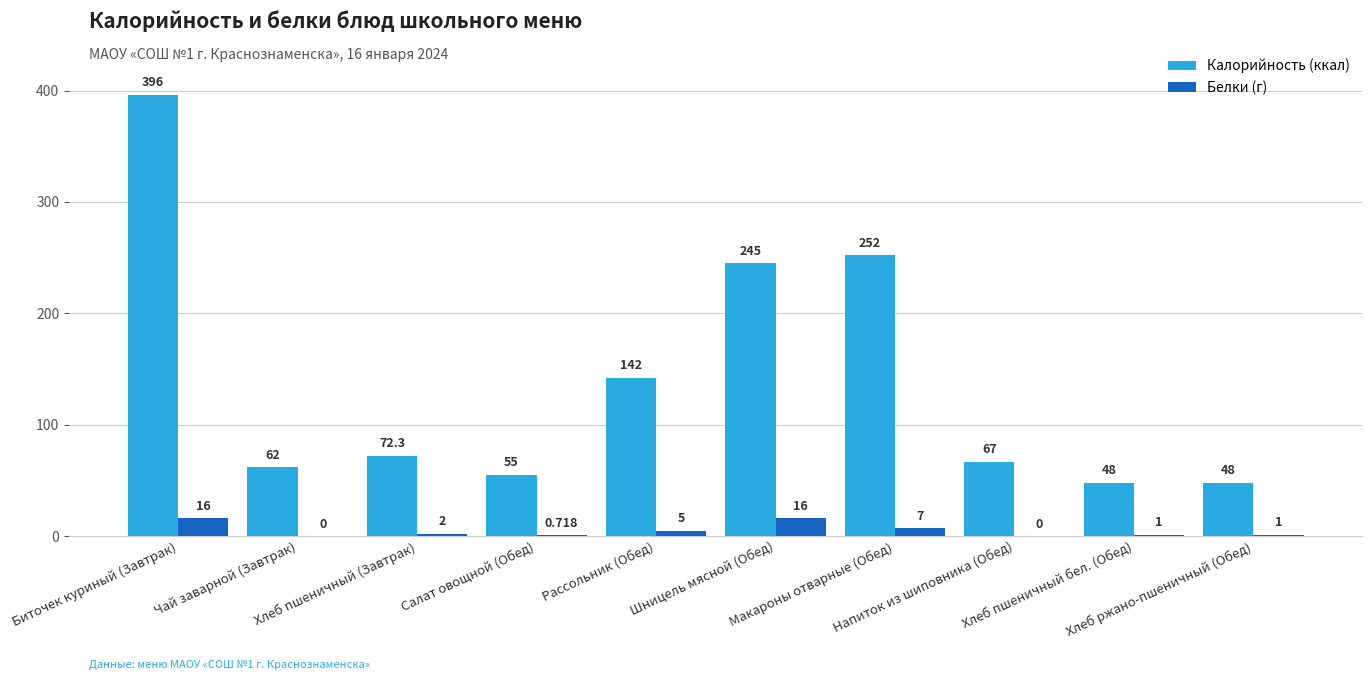

How many positive values does the Белки (г) series have?

8